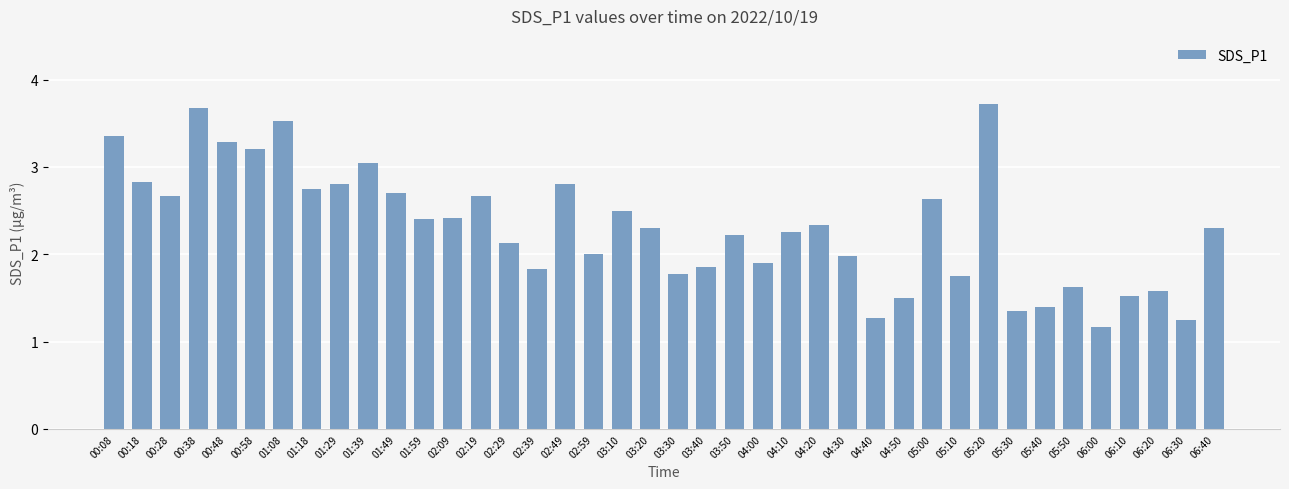

How many categories are shown in the chart?

40